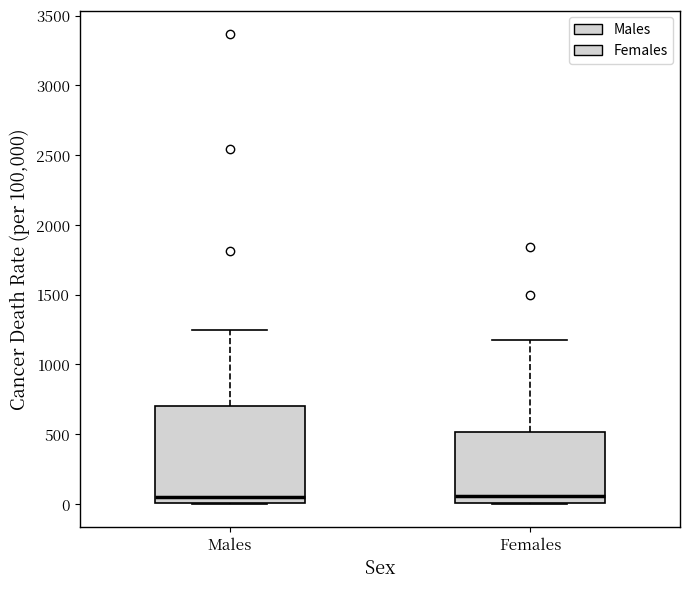

Which box is the tallest, from its lower edge to its upper edge?

Males